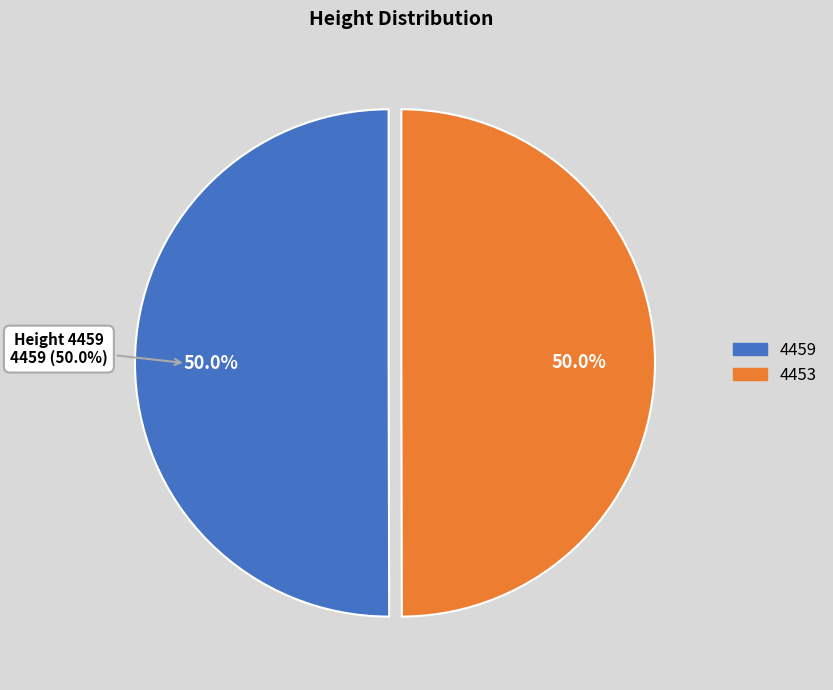

To the nearest percent, what portion does 4459 represent?

50%